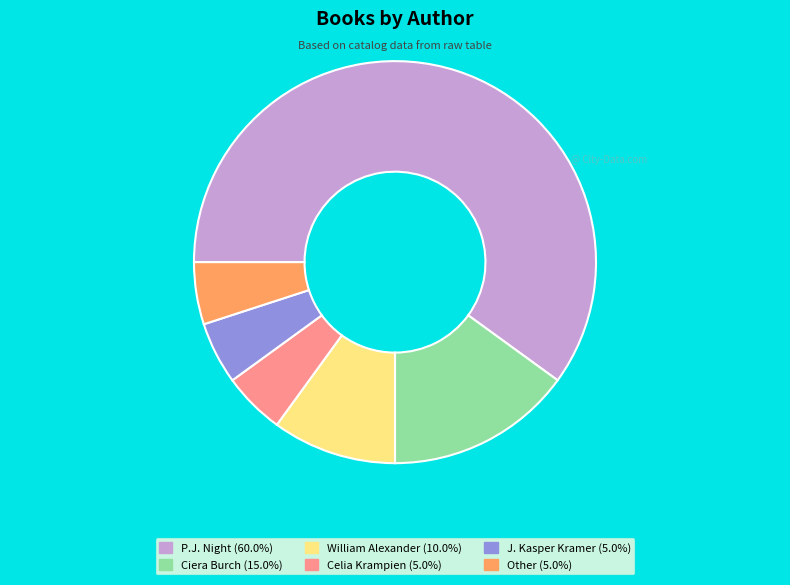

Is the sum of Celia Krampien (5.0%) and Other (5.0%) greater than half?

No